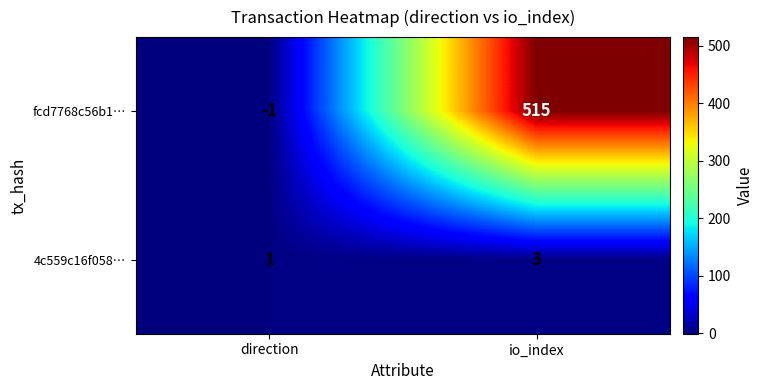

Reading left to right, transcribe all the data shown in this chart.

fcd7768c56b1…: -1	515
4c559c16f058…: 1	3